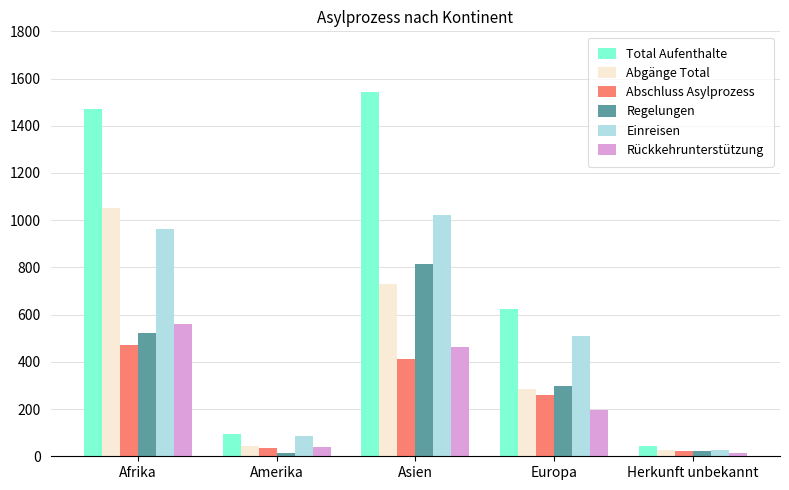

The Rückkehrunterstützung series shows 988 at Afrika. True or false?

False